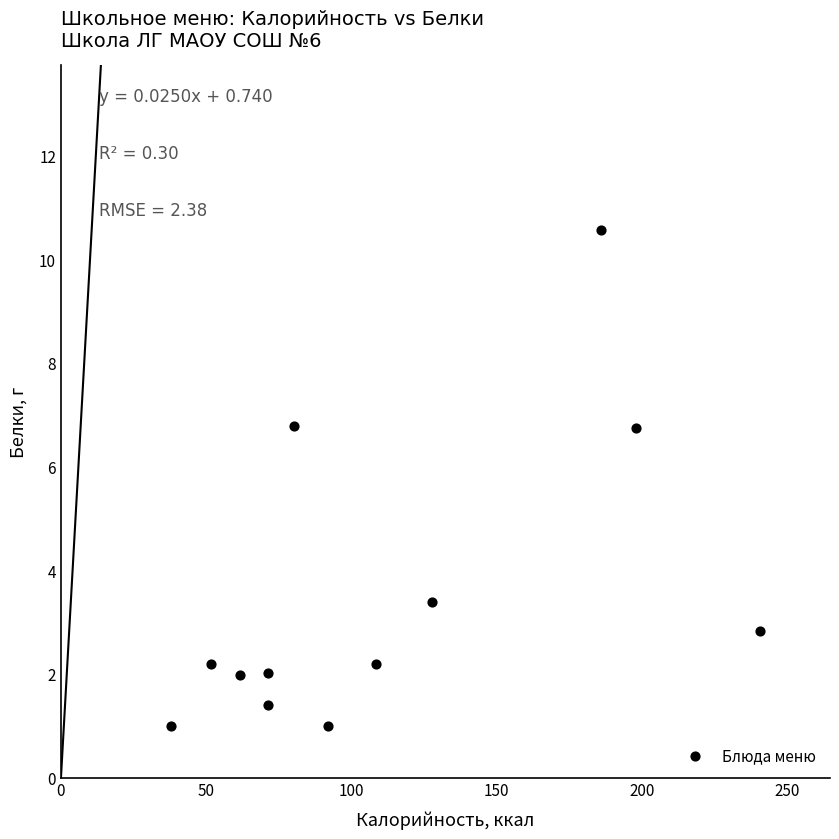

What Y value in the scatter plot is closest to 5?

3.4